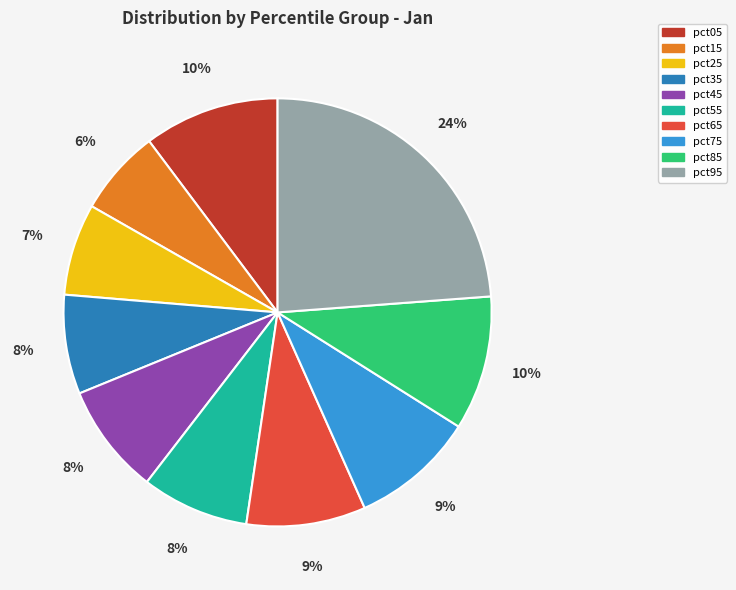

The pct35 slice represents 18% of the pie. True or false?

False